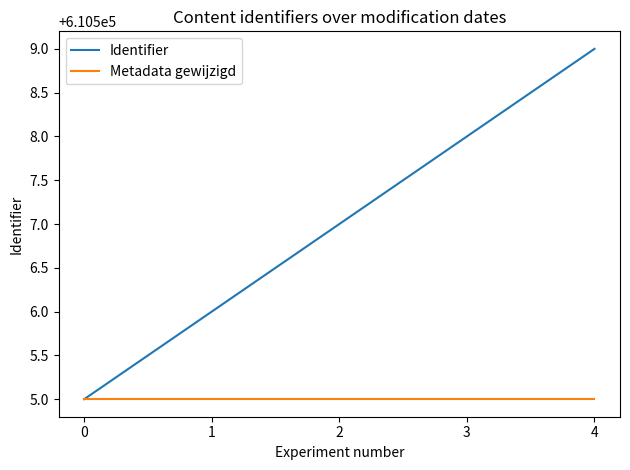

Which series has the largest total across all categories?

Identifier